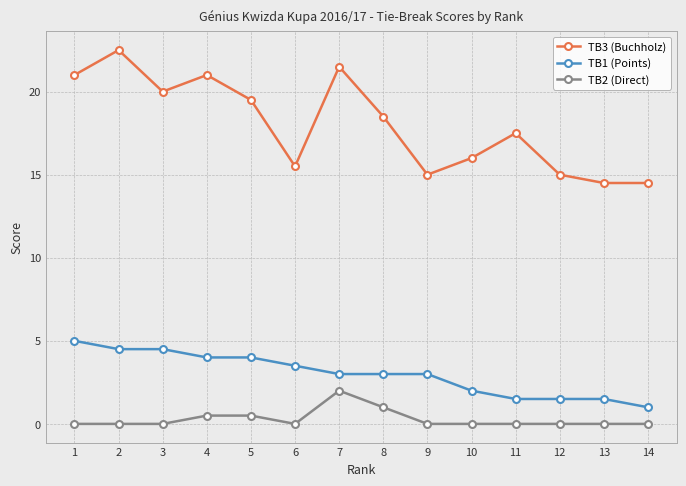

What are all the series names shown in the legend?

TB3 (Buchholz), TB1 (Points), TB2 (Direct)